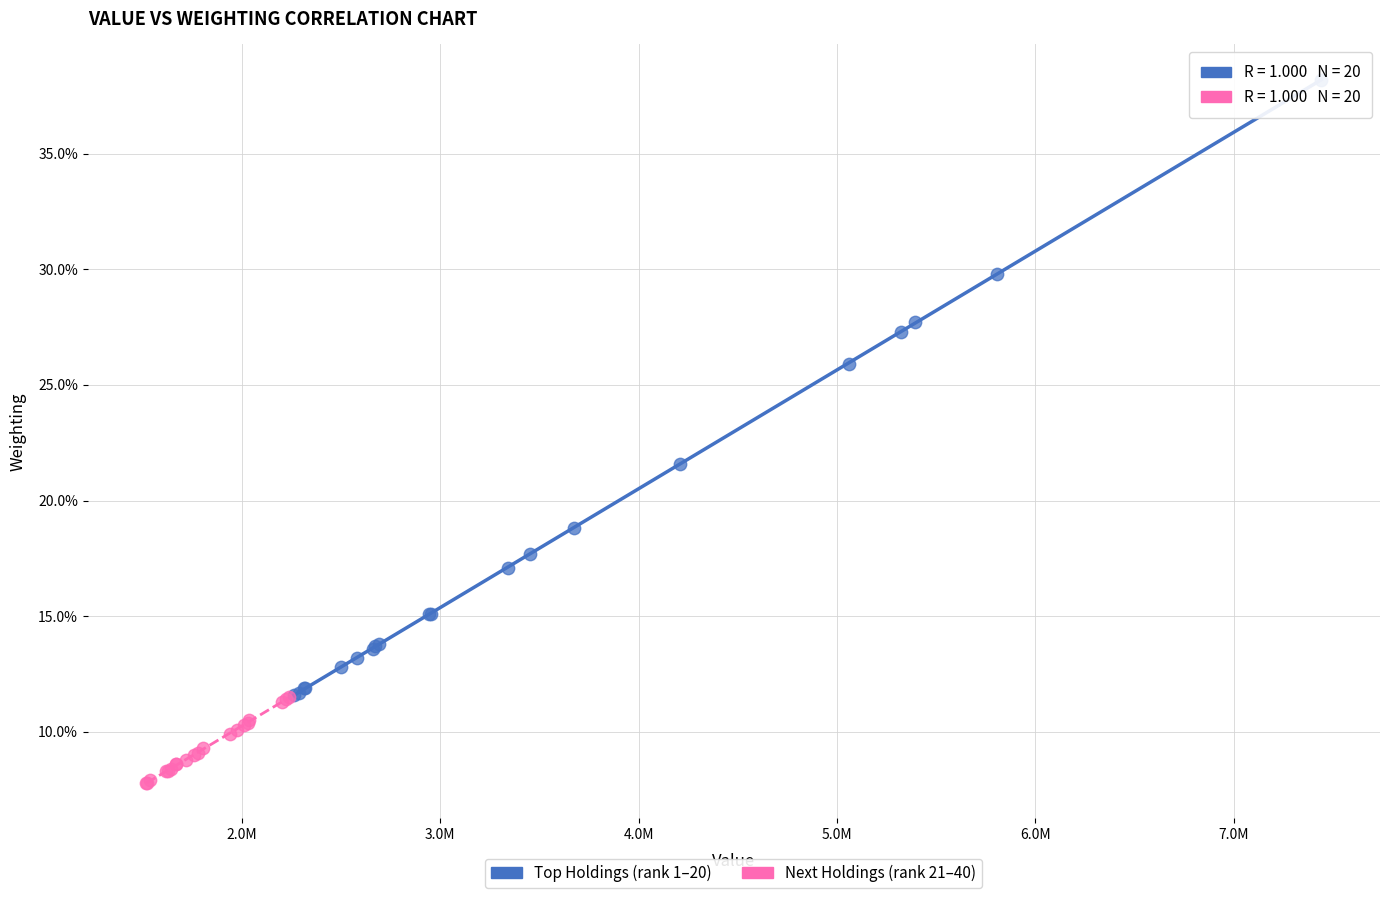

What are all the series names shown in the legend?

Top Holdings (rank 1–20), Next Holdings (rank 21–40)